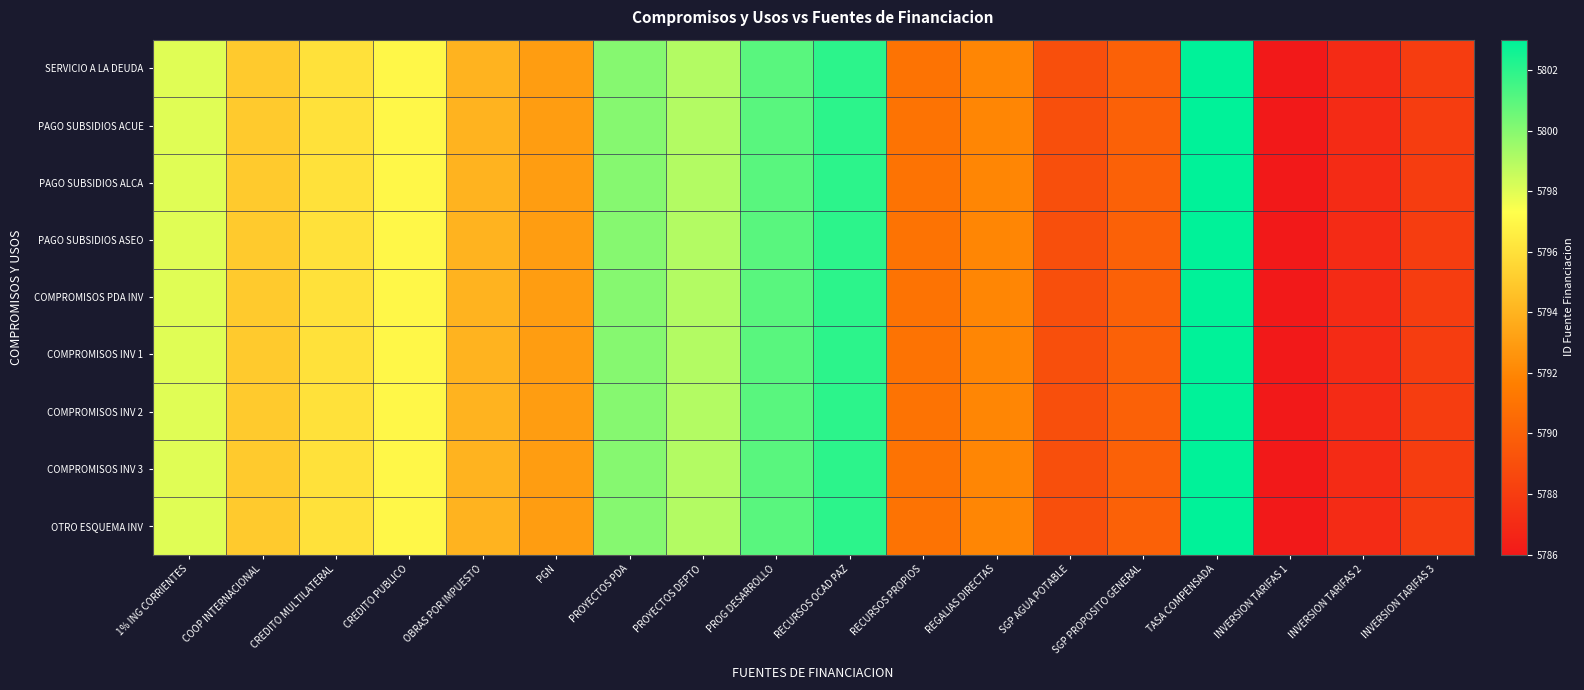

At which category is the sum across all series the highest?

TASA COMPENSADA